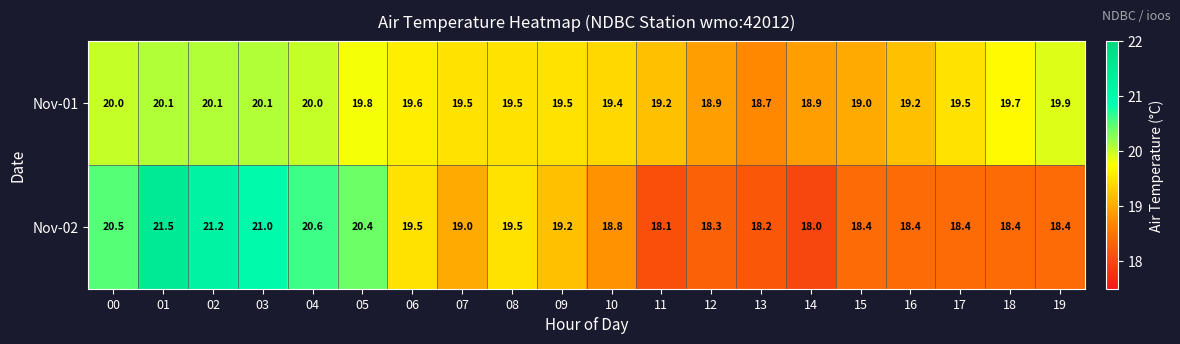

List the series in order of their peak value, highest first.

Nov-02, Nov-01